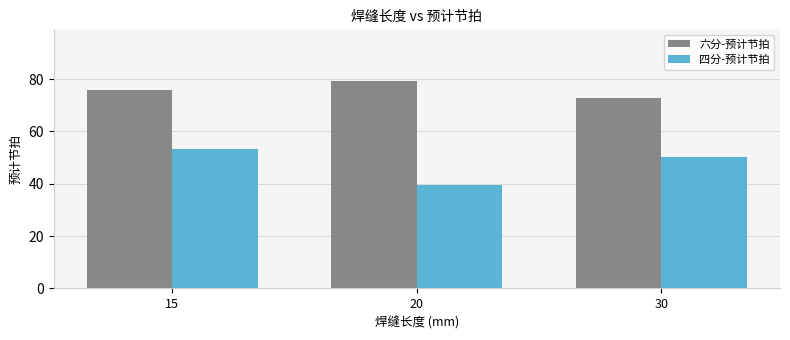

The value of 六分-预计节拍 at 15 is 50.9. True or false?

False